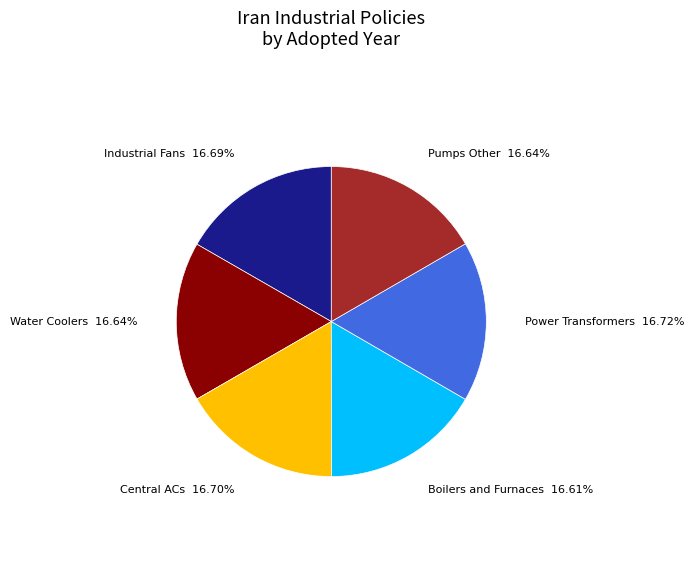

How much of the chart is everything except Boilers and Furnaces?

83.4%